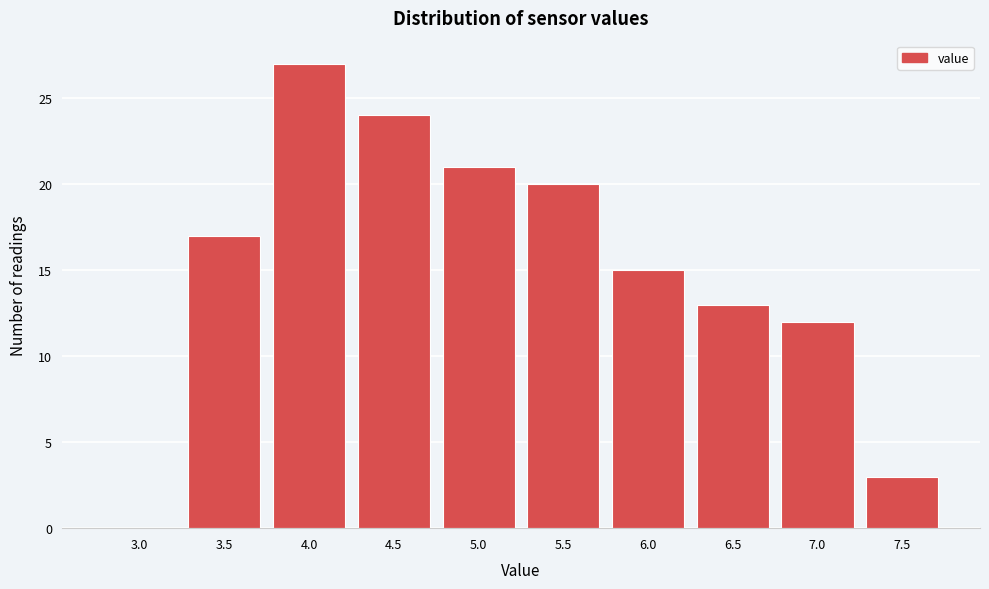

Reading left to right, extract all data points from this chart.

3.0=0	3.5=17	4.0=27	4.5=24	5.0=21	5.5=20	6.0=15	6.5=13	7.0=12	7.5=3